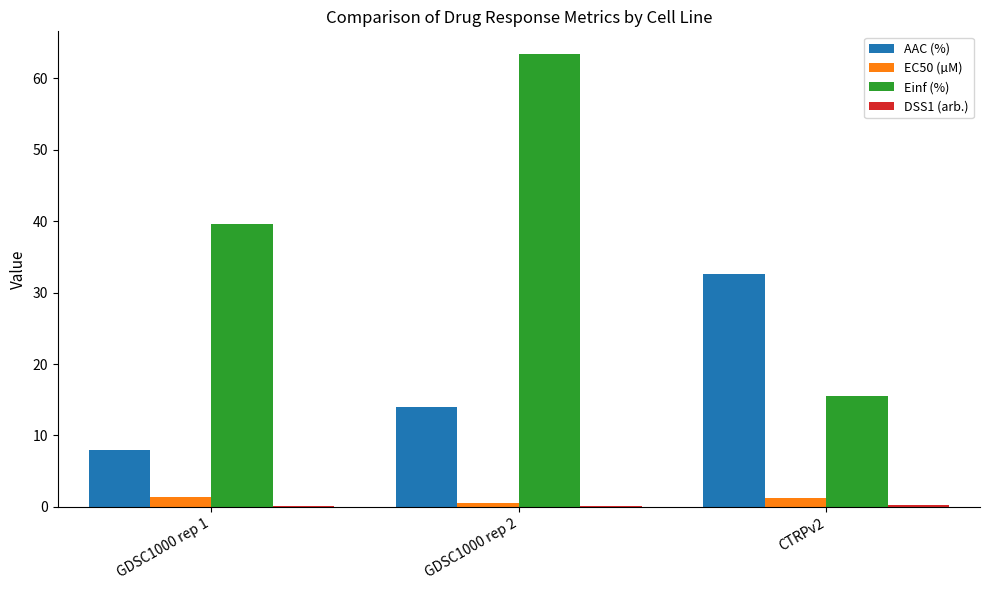

At which category is the sum across all series the highest?

GDSC1000 rep 2